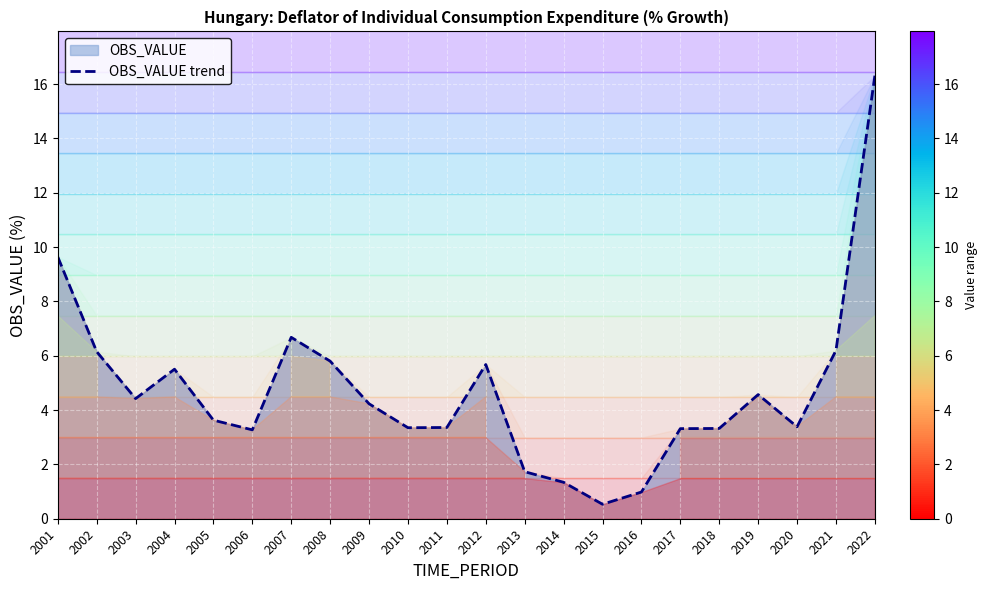

How many data points are less than 4?

11